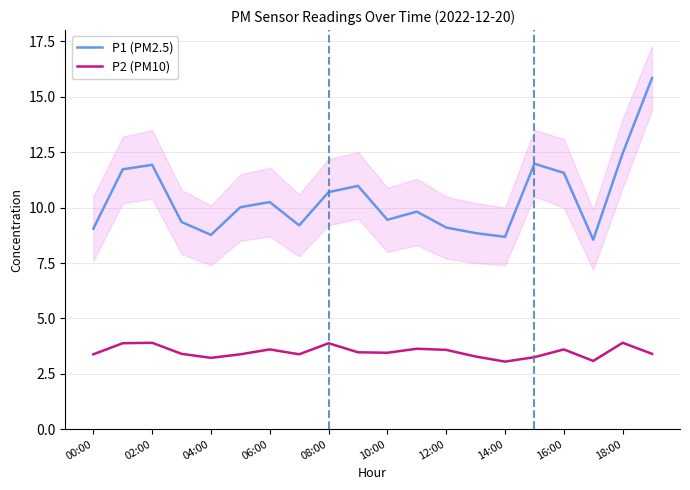

What is the approximate value of P1 (PM2.5) at 12:00?

9.1